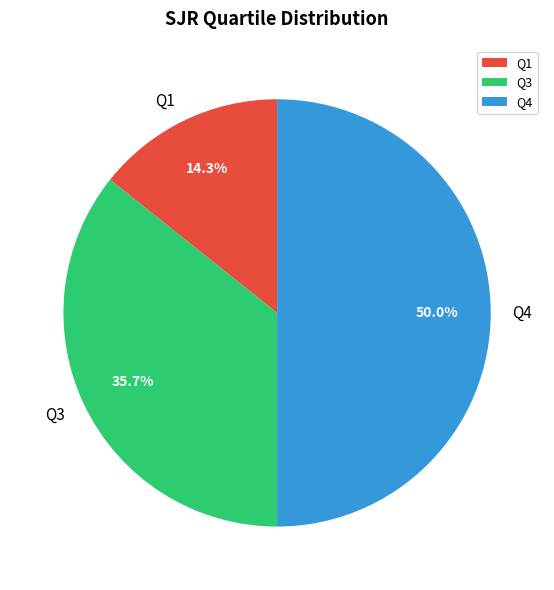

Is it true that Q3 is 36% of the pie?

True